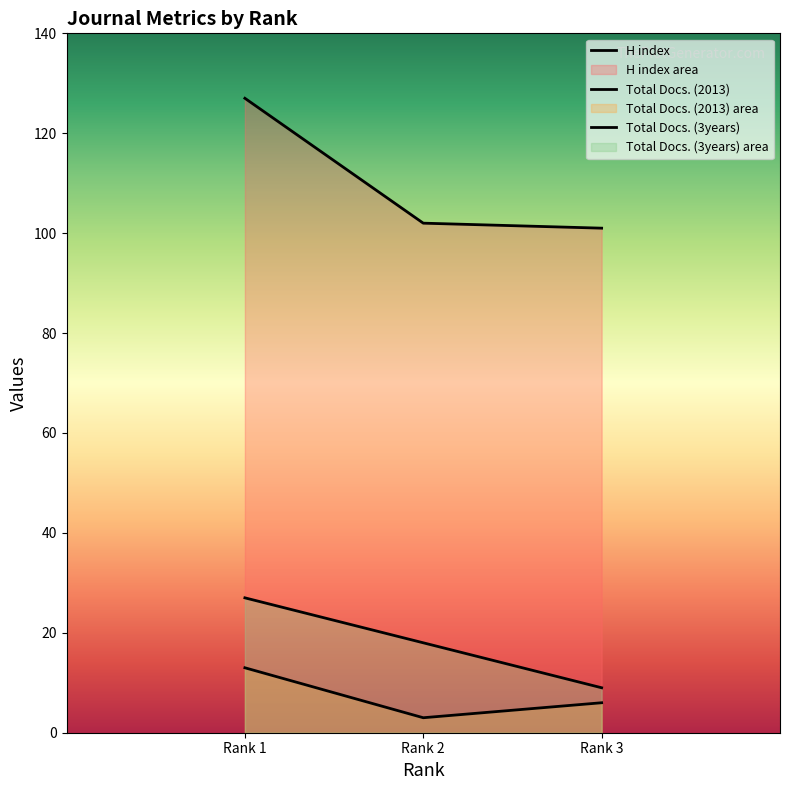

Is it true that Total Docs. (2013) equals 6 at Rank 1?

False